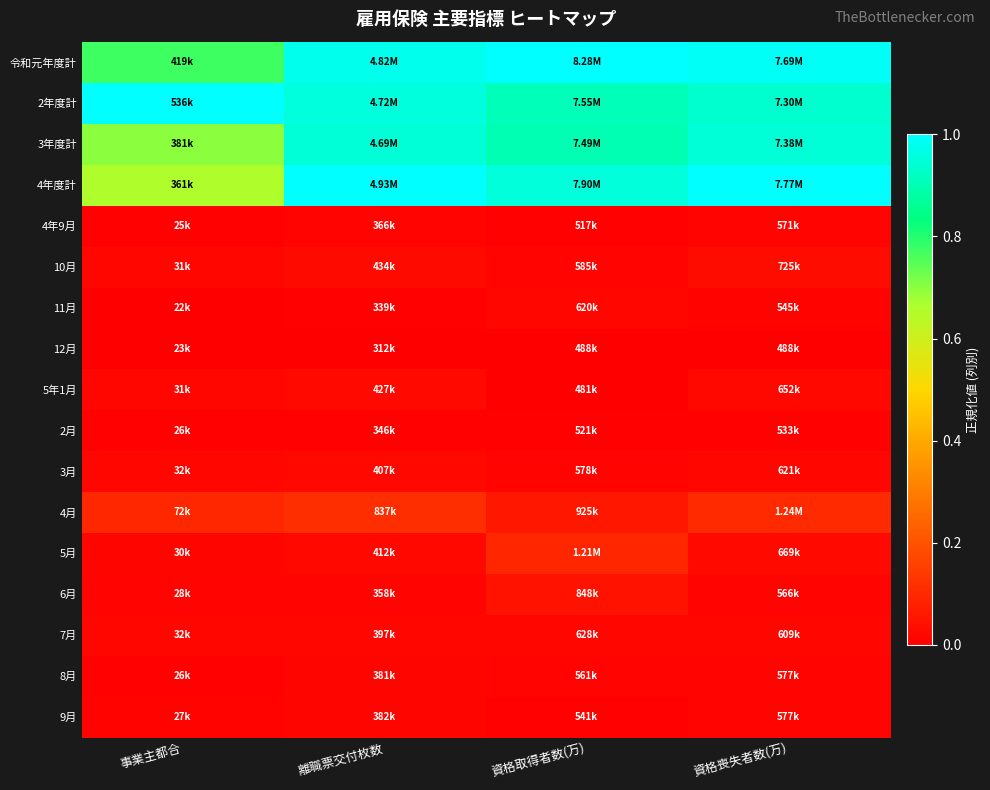

Reading left to right, transcribe all the data shown in this chart.

令和元年度計: 事業主都合=0.8	離職票交付枚数=1.0	資格取得者数(万)=1.0	資格喪失者数(万)=1.0
2年度計: 事業主都合=1.0	離職票交付枚数=1.0	資格取得者数(万)=0.9	資格喪失者数(万)=0.9
3年度計: 事業主都合=0.7	離職票交付枚数=0.9	資格取得者数(万)=0.9	資格喪失者数(万)=0.9
4年度計: 事業主都合=0.7	離職票交付枚数=1.0	資格取得者数(万)=1.0	資格喪失者数(万)=1.0
4年9月: 事業主都合=0.0	離職票交付枚数=0.0	資格取得者数(万)=0.0	資格喪失者数(万)=0.0
10月: 事業主都合=0.0	離職票交付枚数=0.0	資格取得者数(万)=0.0	資格喪失者数(万)=0.0
11月: 事業主都合=0.0	離職票交付枚数=0.0	資格取得者数(万)=0.0	資格喪失者数(万)=0.0
12月: 事業主都合=0.0	離職票交付枚数=0.0	資格取得者数(万)=0.0	資格喪失者数(万)=0.0
5年1月: 事業主都合=0.0	離職票交付枚数=0.0	資格取得者数(万)=0.0	資格喪失者数(万)=0.0
2月: 事業主都合=0.0	離職票交付枚数=0.0	資格取得者数(万)=0.0	資格喪失者数(万)=0.0
3月: 事業主都合=0.0	離職票交付枚数=0.0	資格取得者数(万)=0.0	資格喪失者数(万)=0.0
4月: 事業主都合=0.1	離職票交付枚数=0.1	資格取得者数(万)=0.1	資格喪失者数(万)=0.1
5月: 事業主都合=0.0	離職票交付枚数=0.0	資格取得者数(万)=0.1	資格喪失者数(万)=0.0
6月: 事業主都合=0.0	離職票交付枚数=0.0	資格取得者数(万)=0.0	資格喪失者数(万)=0.0
7月: 事業主都合=0.0	離職票交付枚数=0.0	資格取得者数(万)=0.0	資格喪失者数(万)=0.0
8月: 事業主都合=0.0	離職票交付枚数=0.0	資格取得者数(万)=0.0	資格喪失者数(万)=0.0
9月: 事業主都合=0.0	離職票交付枚数=0.0	資格取得者数(万)=0.0	資格喪失者数(万)=0.0